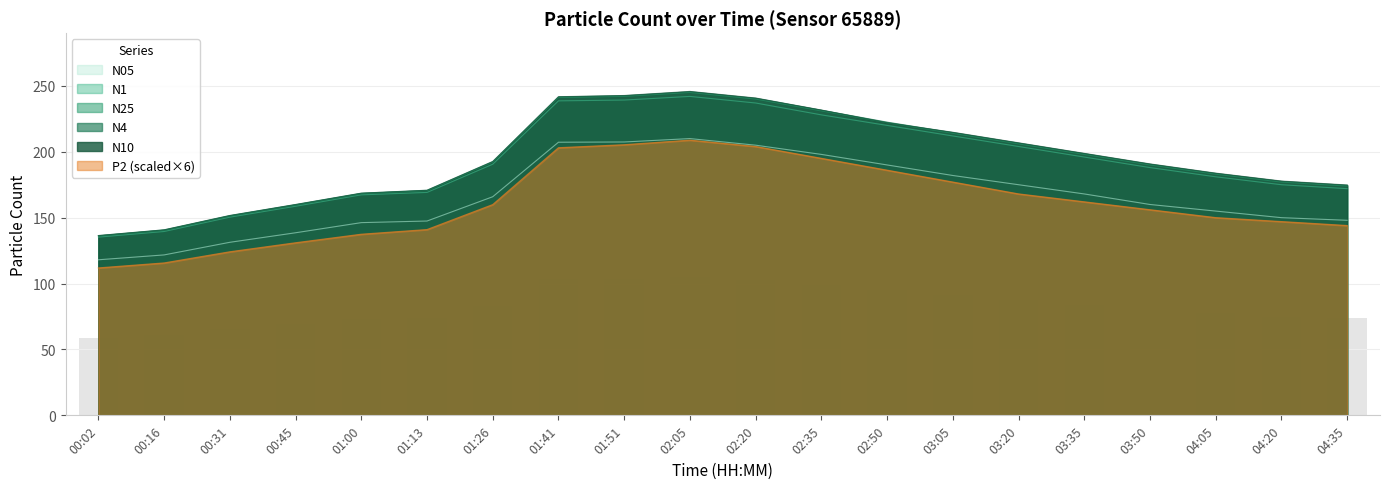

What is the label of the 16th bar from the left?

03:35